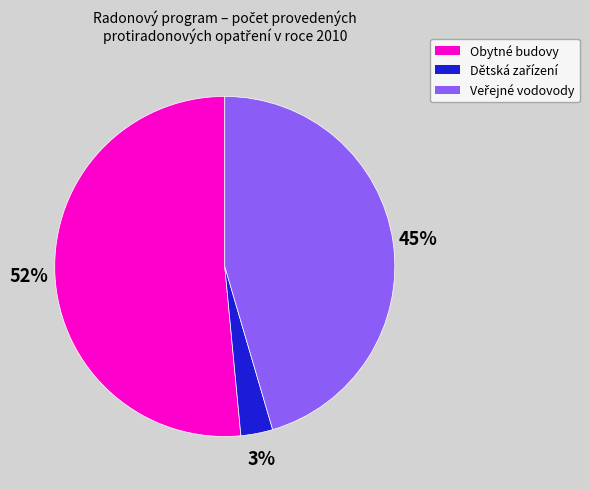

To the nearest percent, what is the average slice percentage?

33%